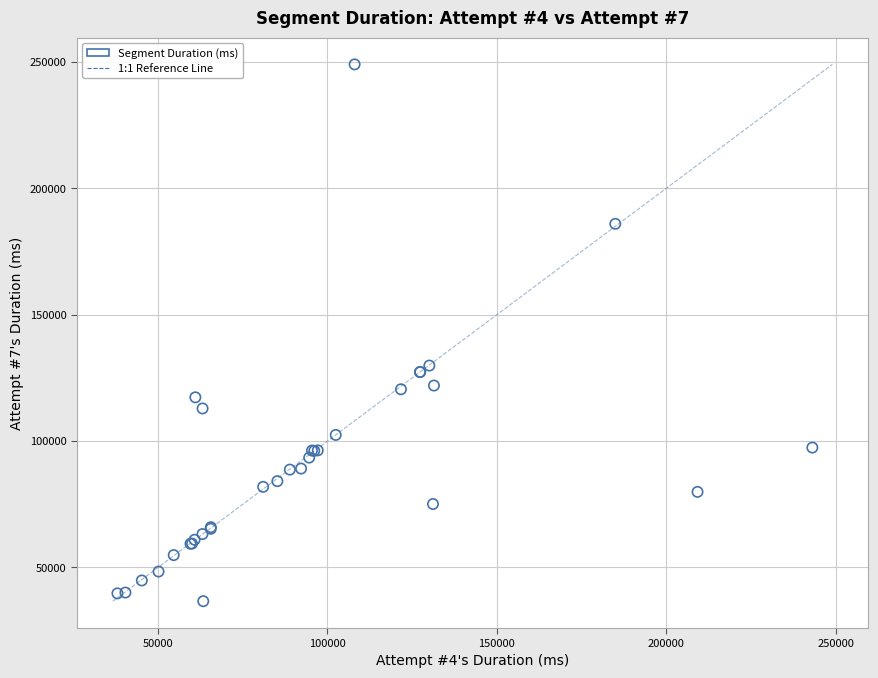

What Y value in the scatter plot is closest to 142855?

129886